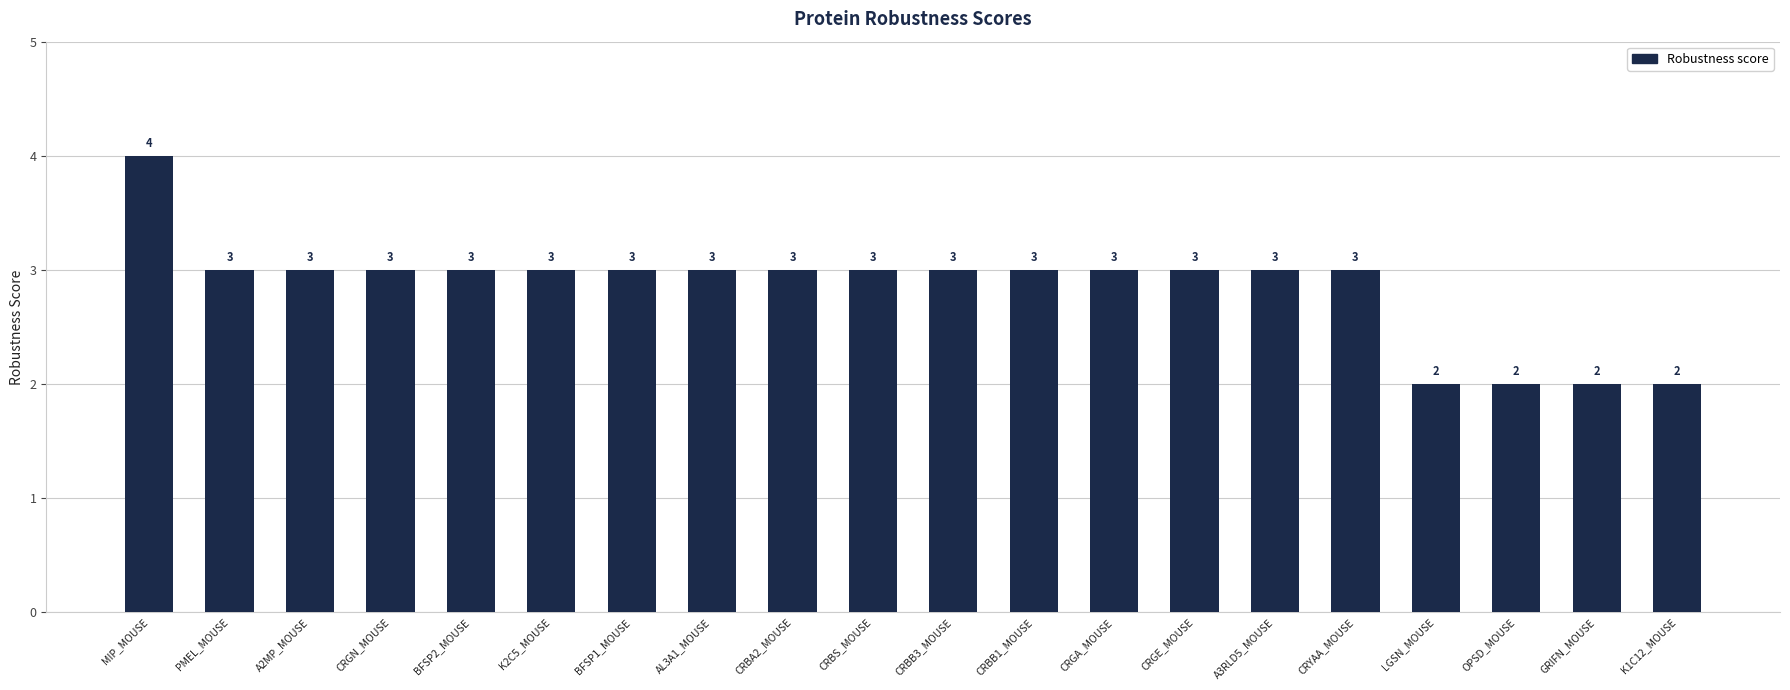

What is the sum of the values at OPSD_MOUSE and A3RLD5_MOUSE?

5